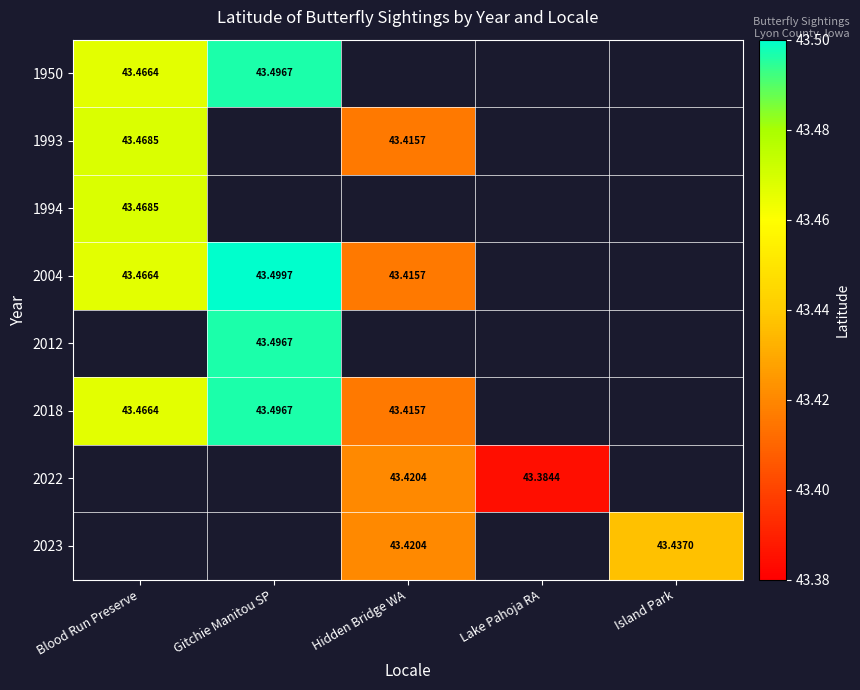

What is the minimum value for 2004?

43.4